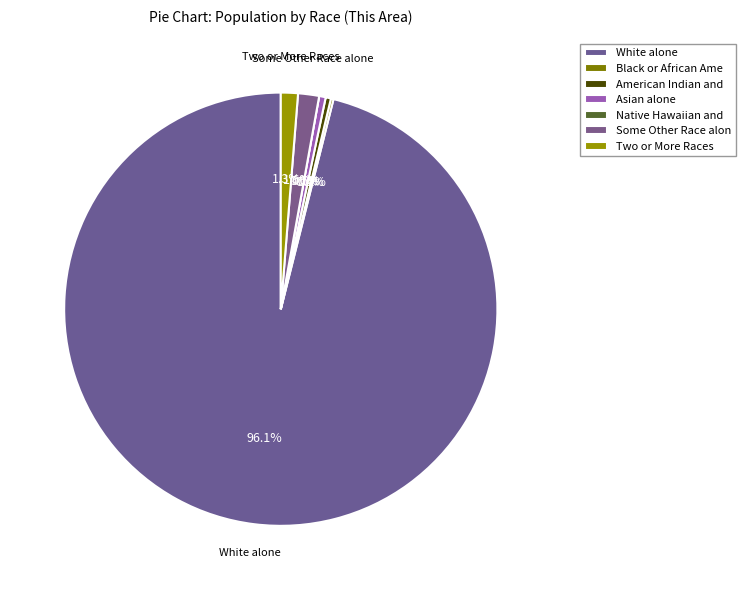

What percentage do Two or More Races and Asian alone together represent?

1.8%